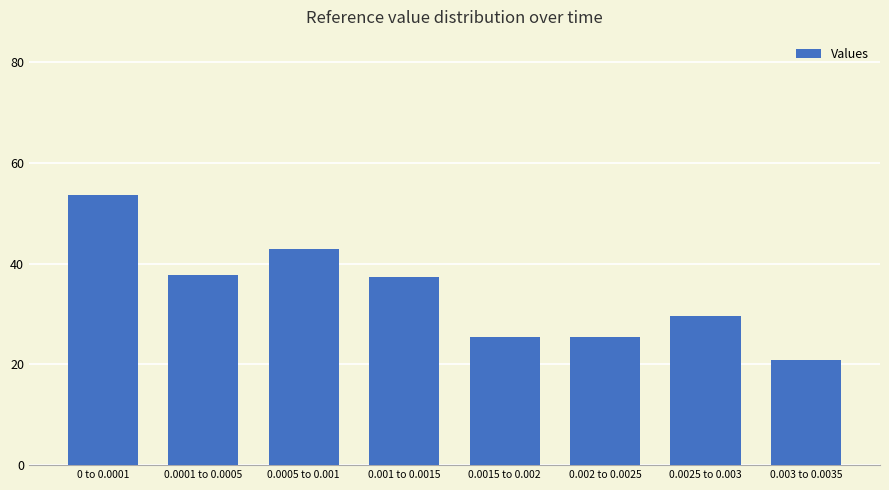

How many values exceed 37?

4